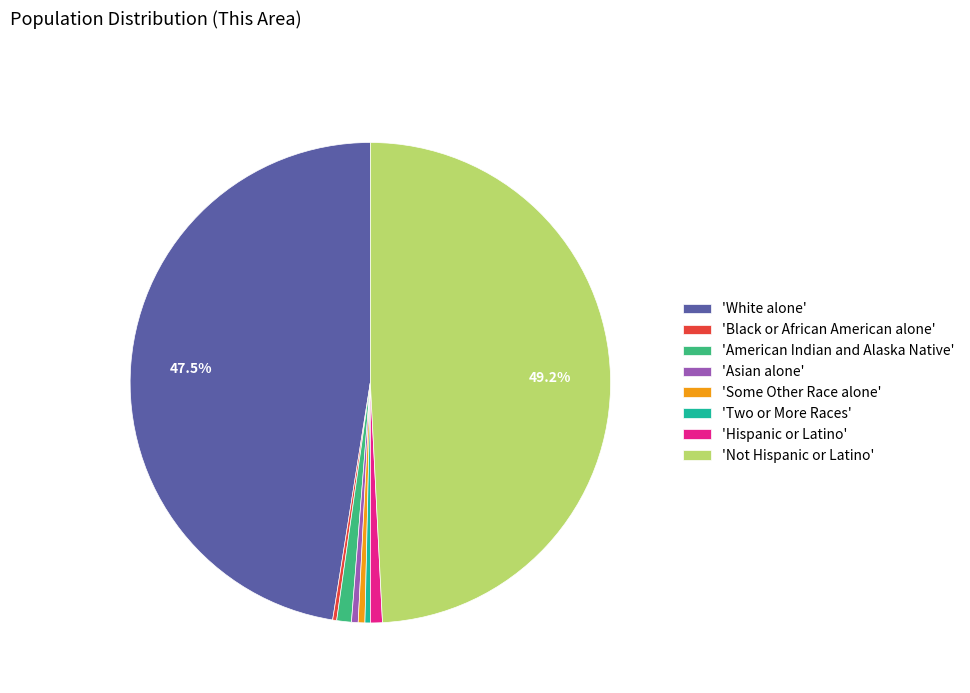

What is the largest slice in the pie chart?

'Not Hispanic or Latino'